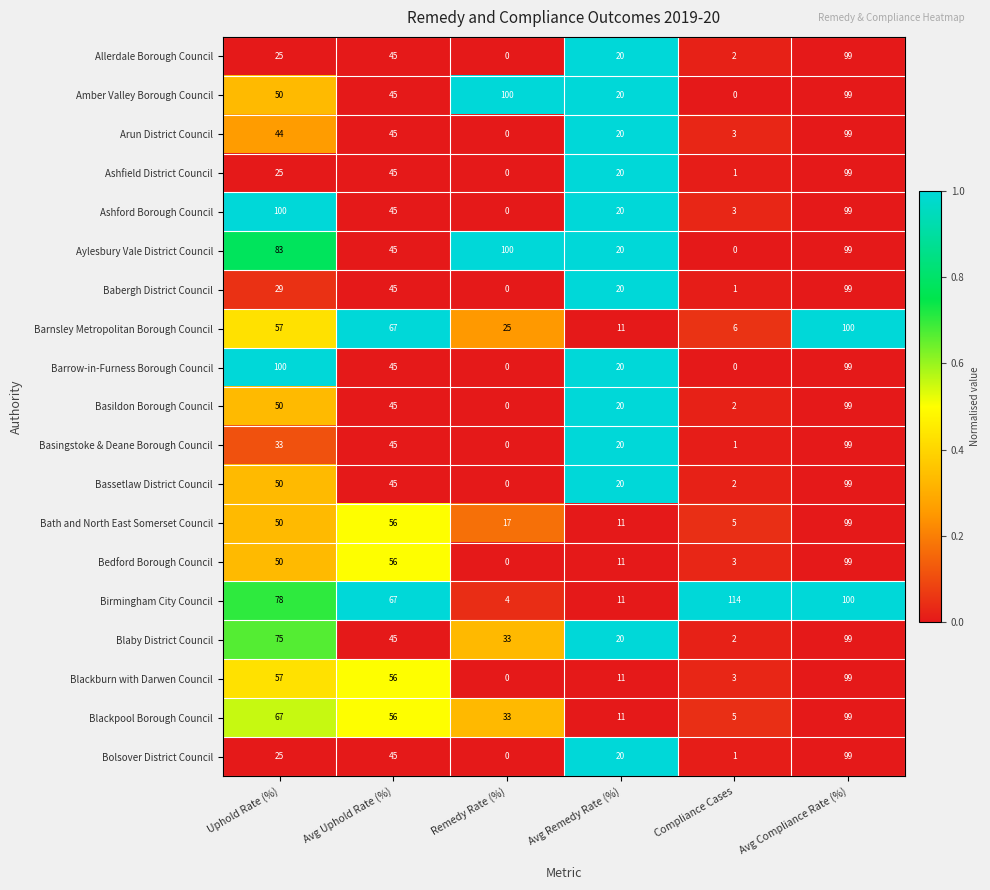

Which series has the largest total across all categories?

Birmingham City Council